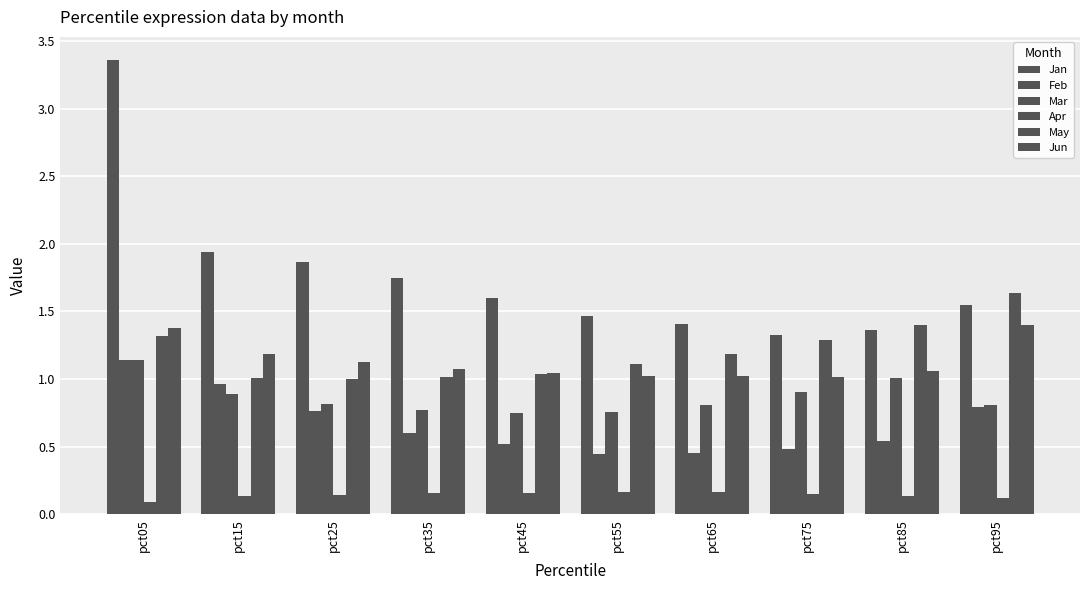

How many bars are there in total?

60